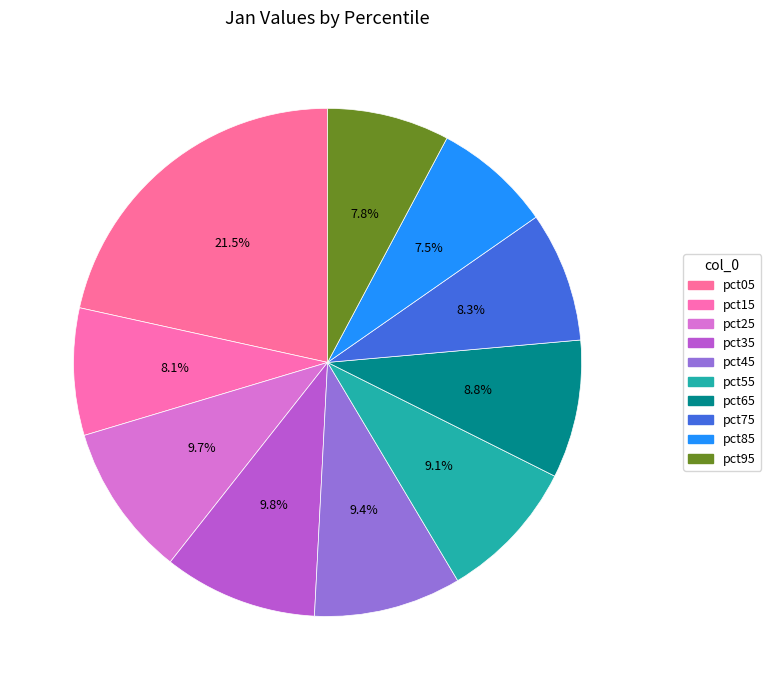

Which slice is the smallest?

pct85